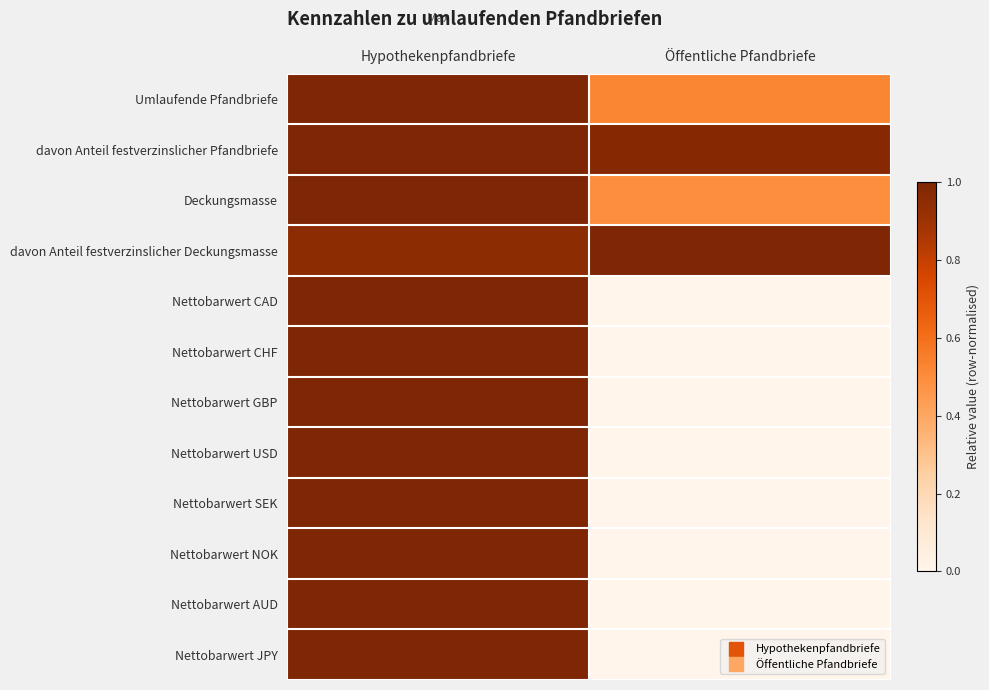

Reading left to right, what are all the values shown in this chart?

Umlaufende Pfandbriefe: Hypothekenpfandbriefe=1.0	Öffentliche Pfandbriefe=0.5
davon Anteil festverzinslicher Pfandbriefe: Hypothekenpfandbriefe=1.0	Öffentliche Pfandbriefe=1.0
Deckungsmasse: Hypothekenpfandbriefe=1.0	Öffentliche Pfandbriefe=0.5
davon Anteil festverzinslicher Deckungsmasse: Hypothekenpfandbriefe=1.0	Öffentliche Pfandbriefe=1.0
Nettobarwert CAD: Hypothekenpfandbriefe=1.0	Öffentliche Pfandbriefe=0.0
Nettobarwert CHF: Hypothekenpfandbriefe=1.0	Öffentliche Pfandbriefe=0.0
Nettobarwert GBP: Hypothekenpfandbriefe=1.0	Öffentliche Pfandbriefe=0.0
Nettobarwert USD: Hypothekenpfandbriefe=1.0	Öffentliche Pfandbriefe=0.0
Nettobarwert SEK: Hypothekenpfandbriefe=1.0	Öffentliche Pfandbriefe=0.0
Nettobarwert NOK: Hypothekenpfandbriefe=1.0	Öffentliche Pfandbriefe=0.0
Nettobarwert AUD: Hypothekenpfandbriefe=1.0	Öffentliche Pfandbriefe=0.0
Nettobarwert JPY: Hypothekenpfandbriefe=1.0	Öffentliche Pfandbriefe=0.0